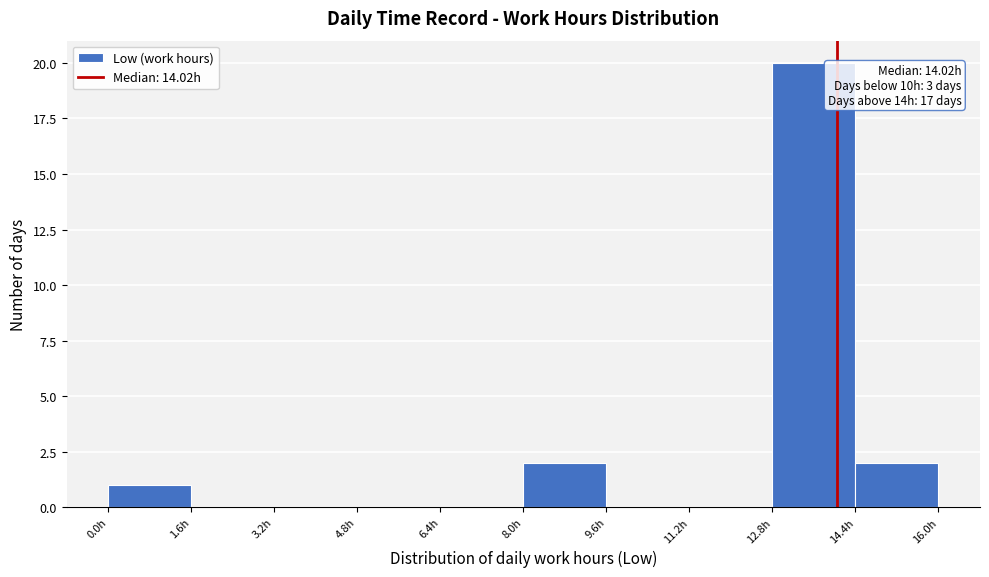

Over which range of the x-axis is the bar tallest?

12.8 to 14.4